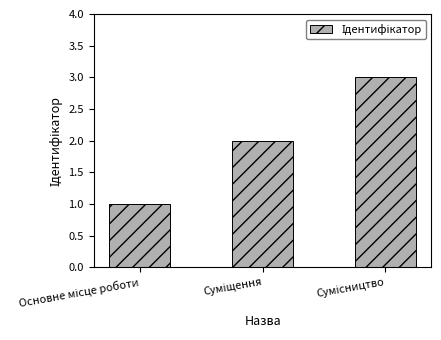

What is the greatest value displayed?

3